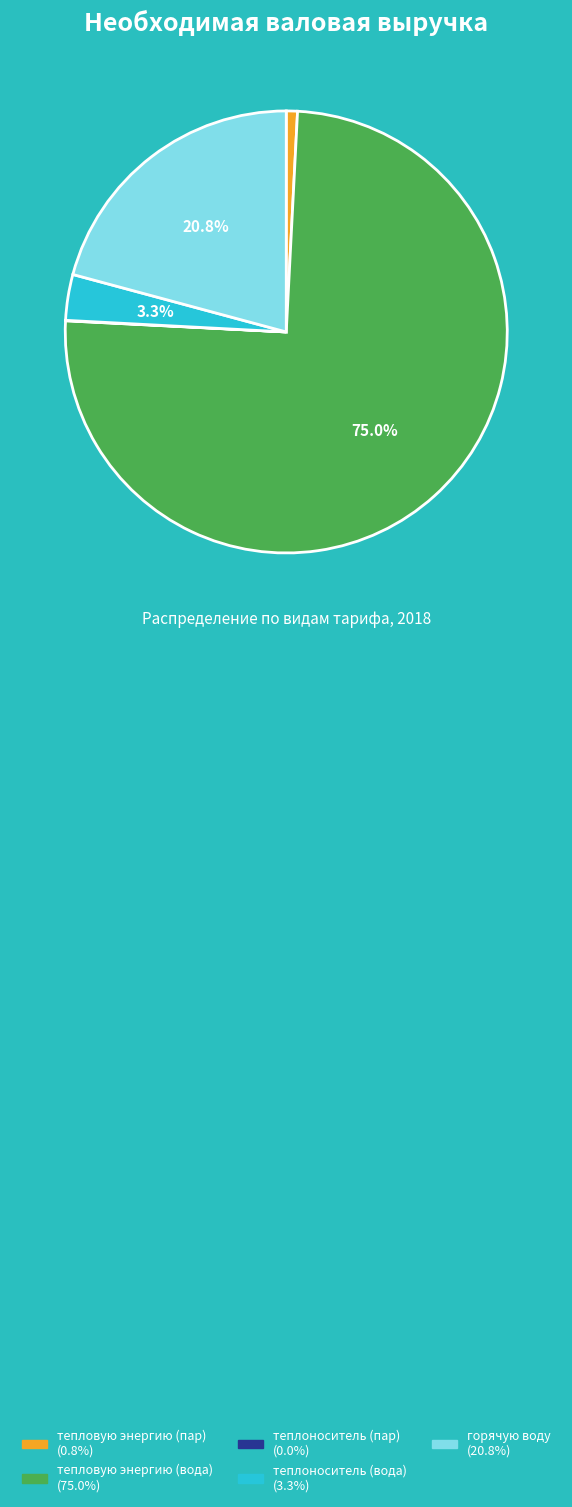

Is the sum of теплоноситель (вода) and горячую воду greater than half?

No